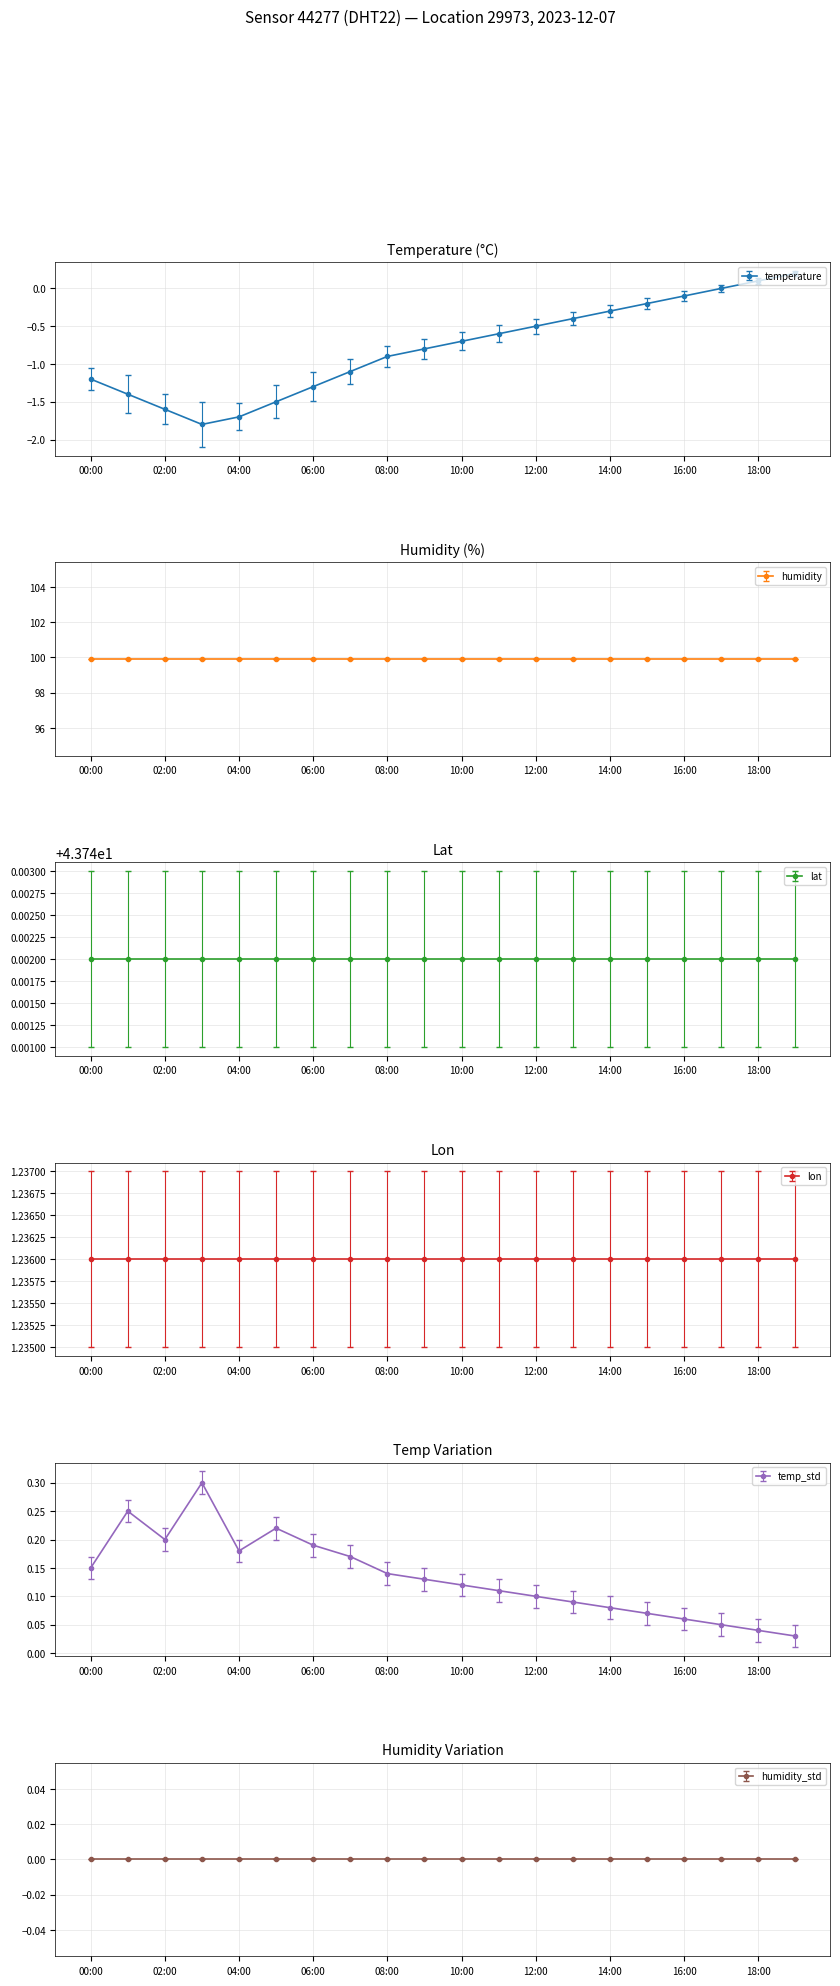

At which category does the chart reach its minimum across all series?

03:00